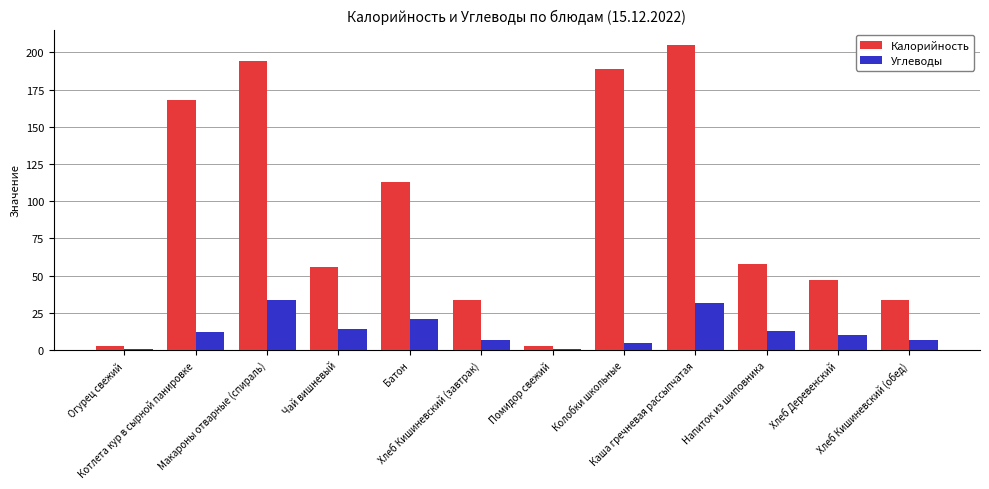

What is the difference between the second highest and minimum values in the Углеводы series?

31